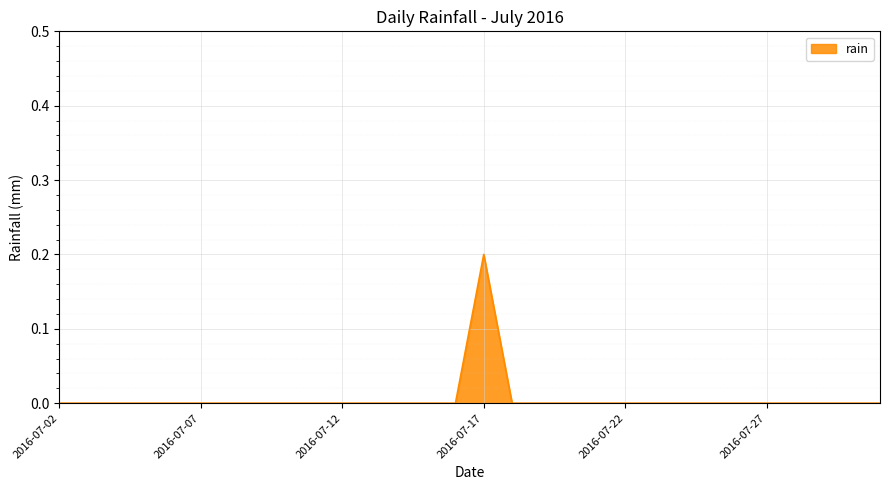

What is the greatest value displayed?

0.2